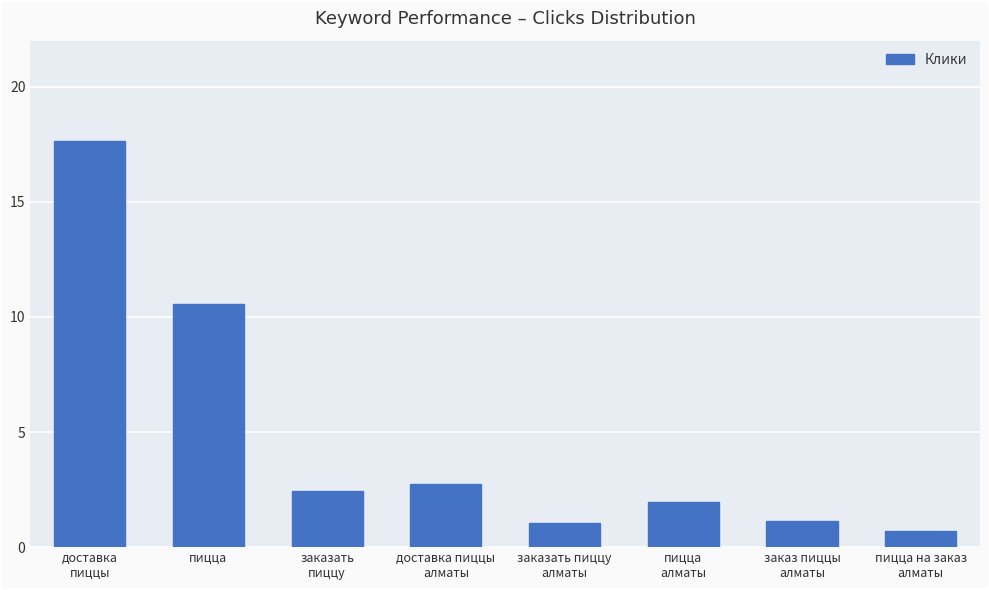

What is the label of the 2nd bar from the left?

пицца